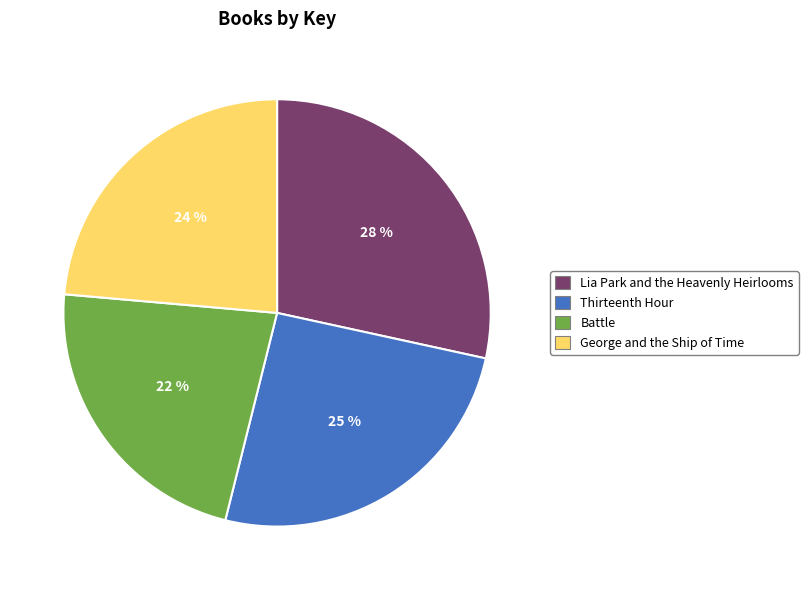

What percentage is the Battle slice, to the nearest percent?

22%